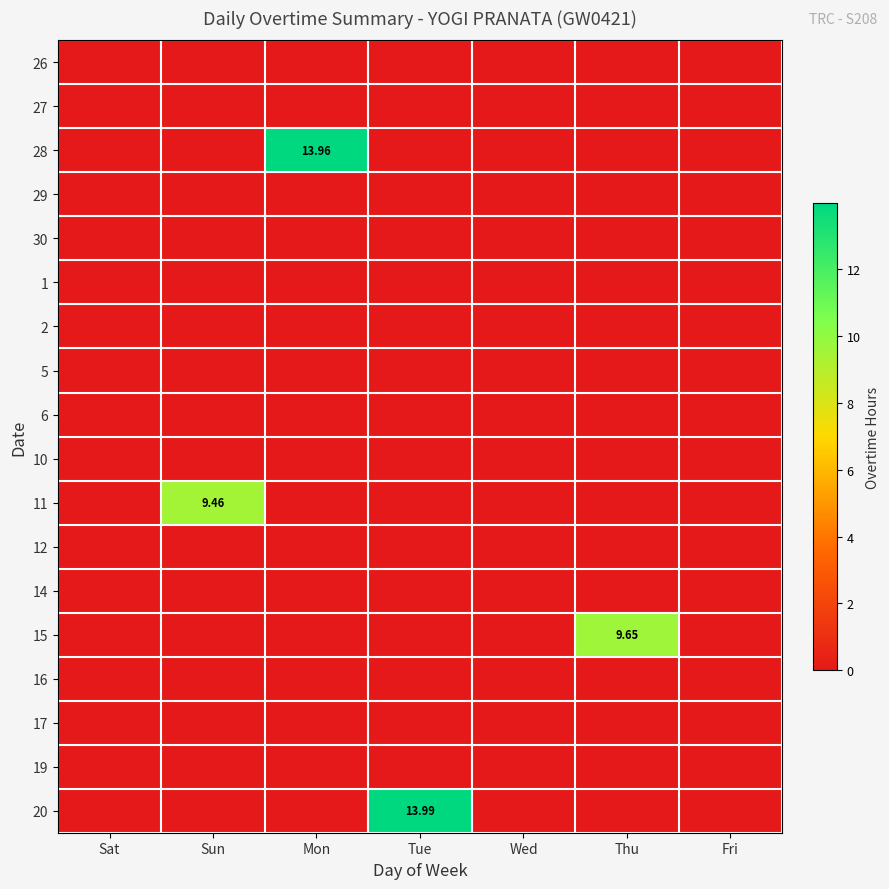

Where is 17 nearest to the value 0?

Sat